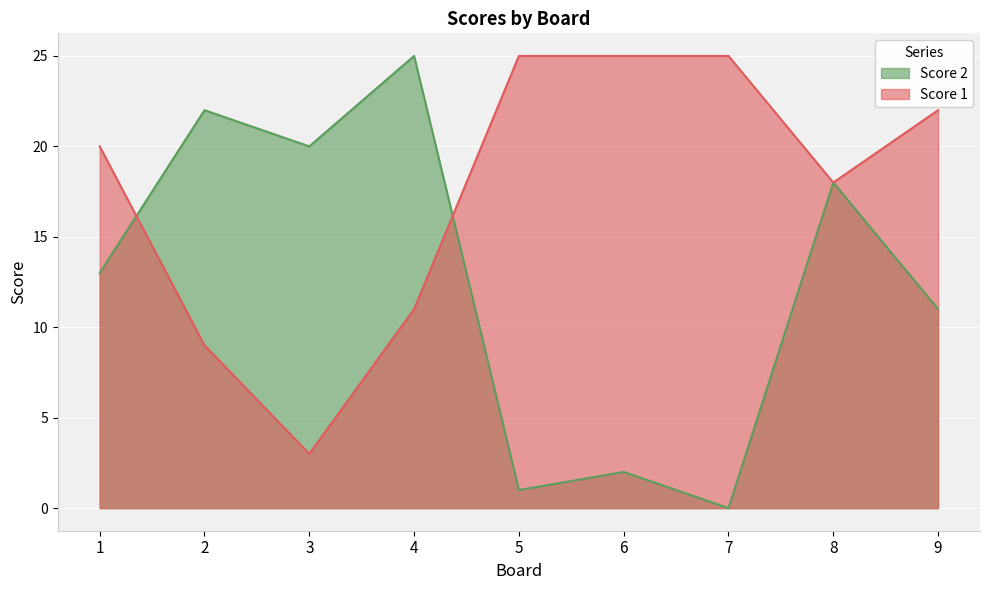

What are all the series names shown in the legend?

Score 2, Score 1